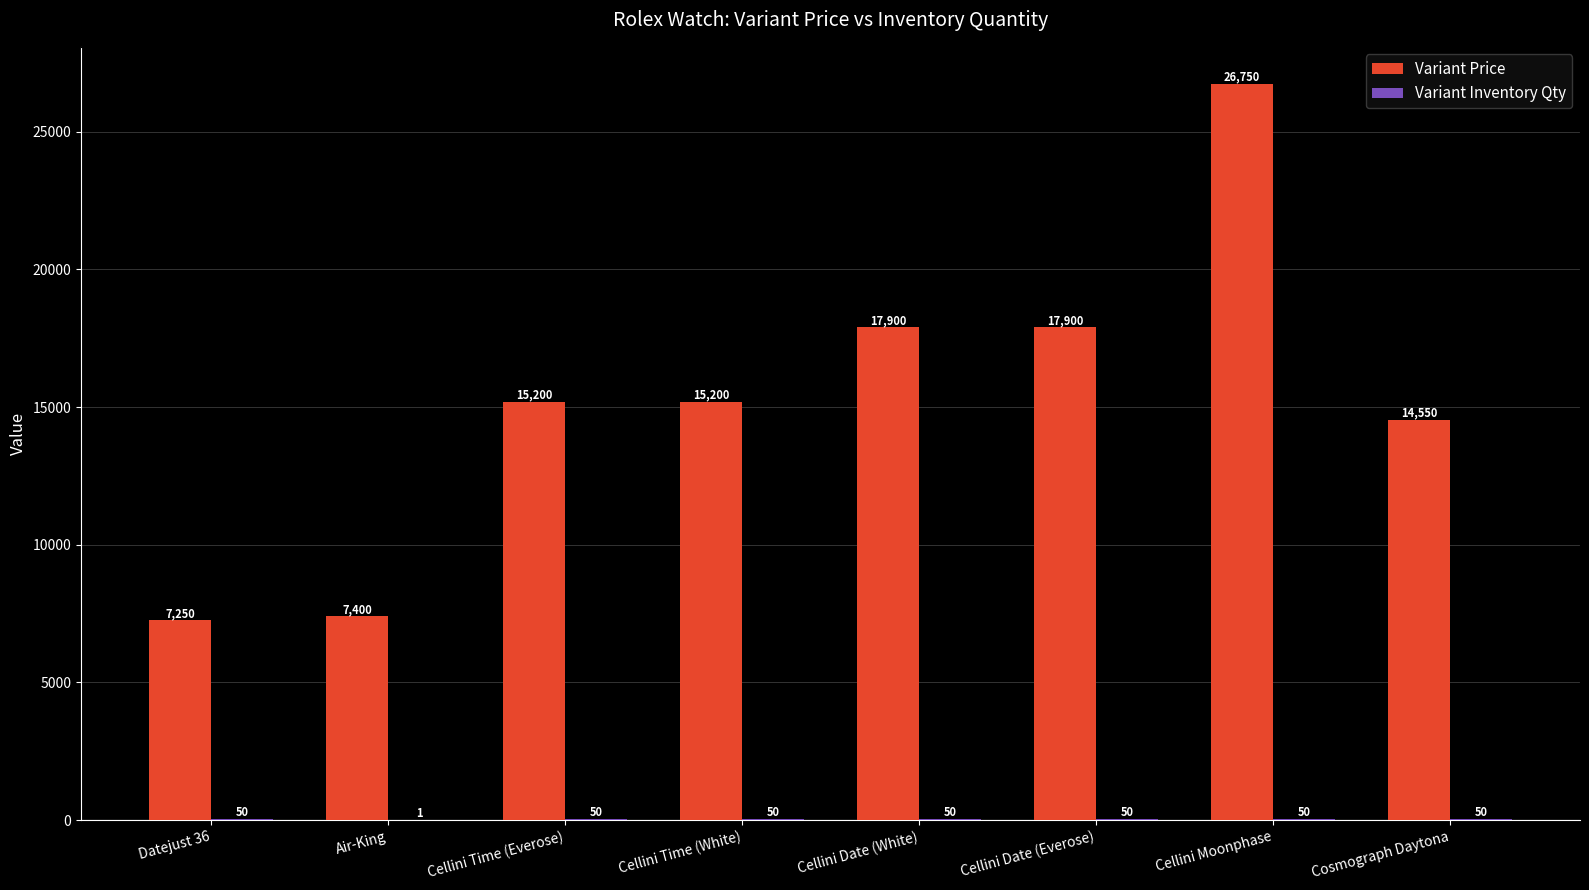

What is the sum of the Variant Price values at Datejust 36 and Cosmograph Daytona?

21800